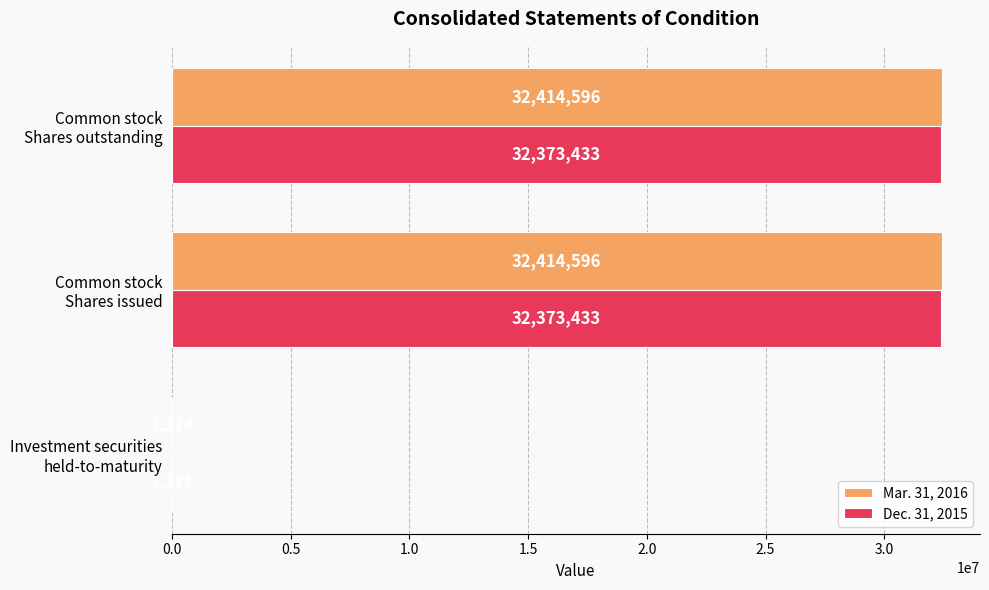

How many Mar. 31, 2016 values are between 3324 and 32414596?

3